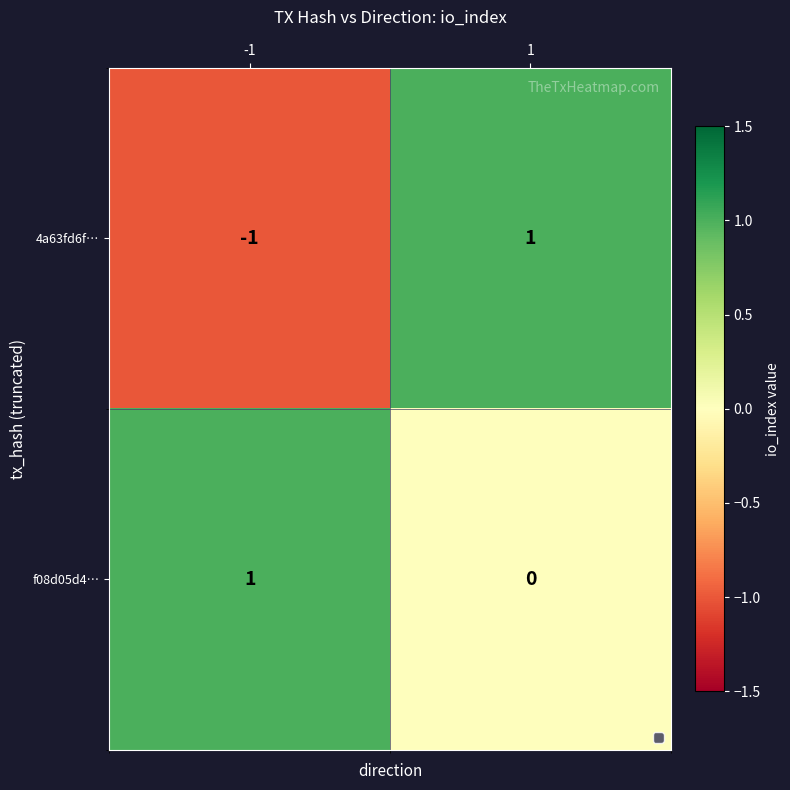

The value of f08d05d4… at -1 is 1. True or false?

True